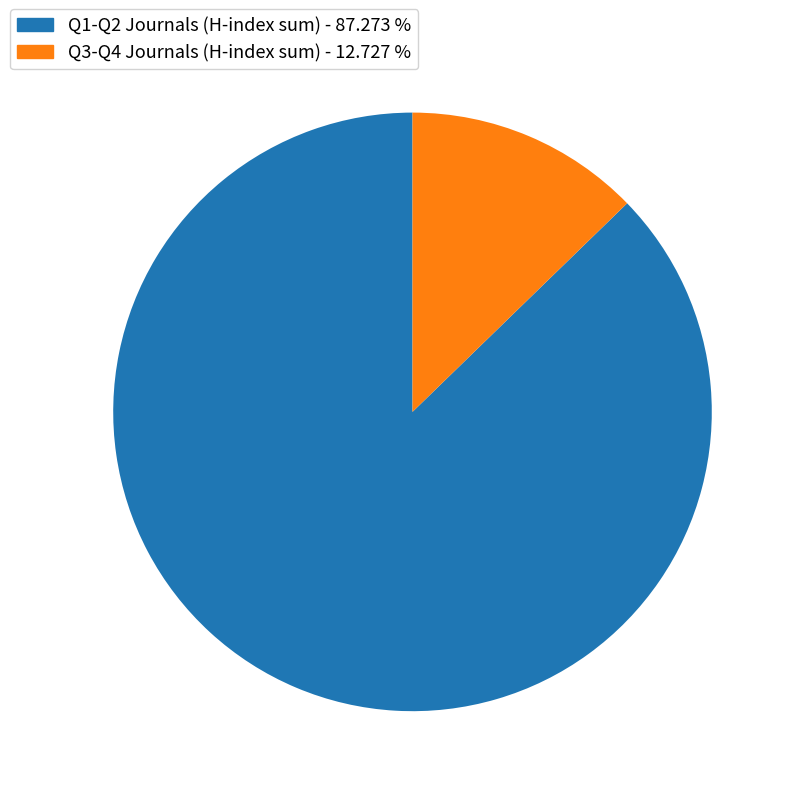

Rank the categories by value from highest to lowest.

Q1-Q2 Journals (H-index sum) - 87.273 %, Q3-Q4 Journals (H-index sum) - 12.727 %